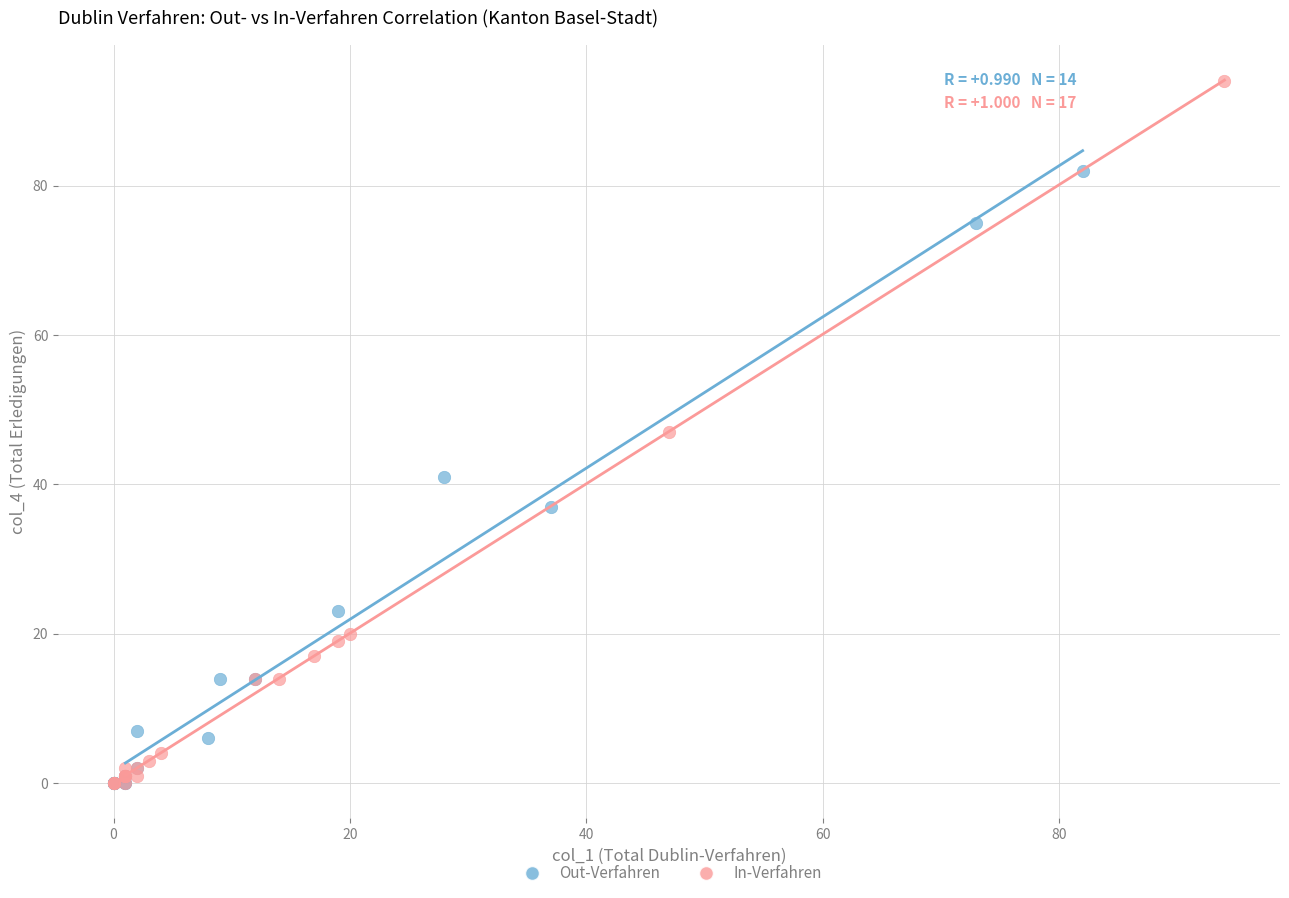

Which series reaches the maximum Y coordinate?

In-Verfahren